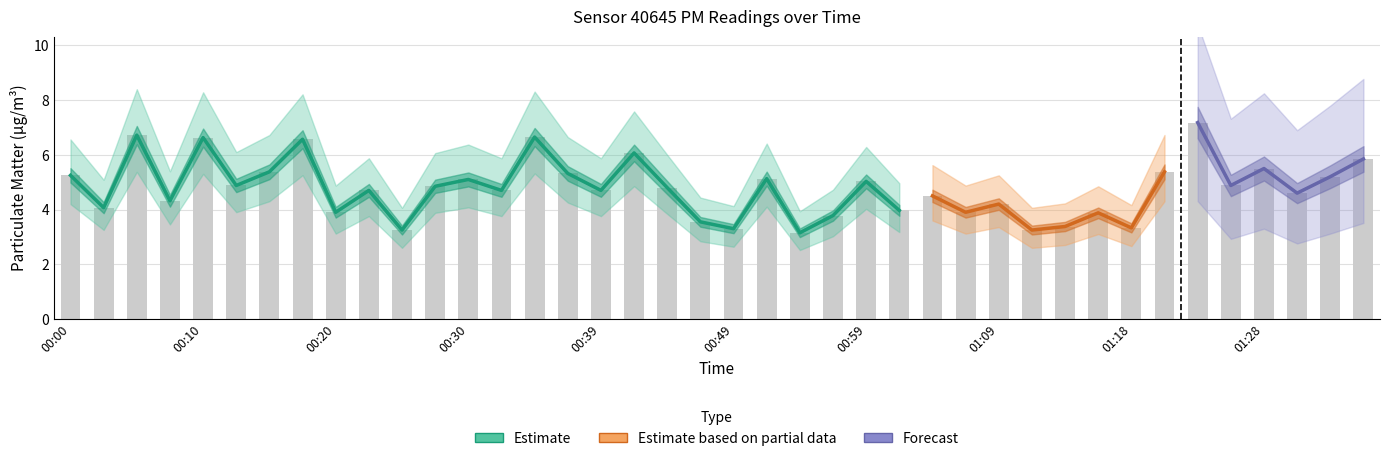

What is the label of the 33rd bar from the right?

00:17